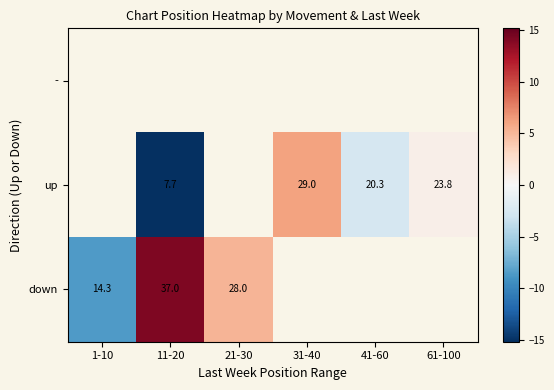

Which category has the highest value in the down series?

11-20